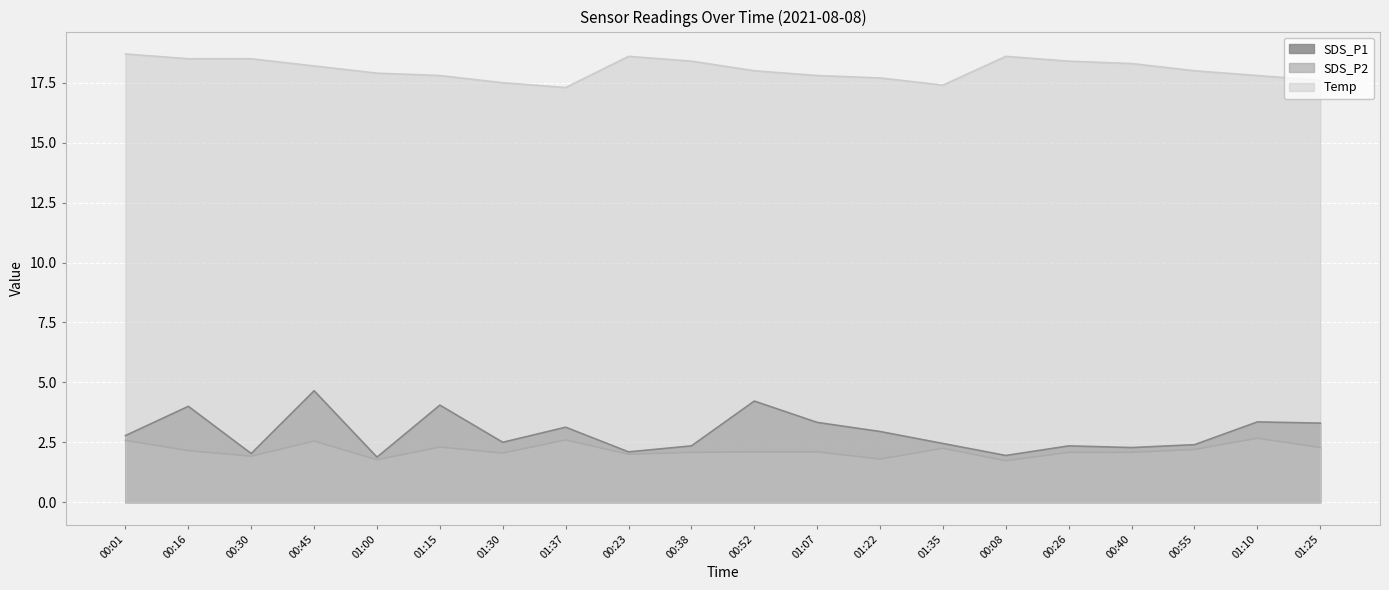

Does the chart display data point markers on the line(s)?

No